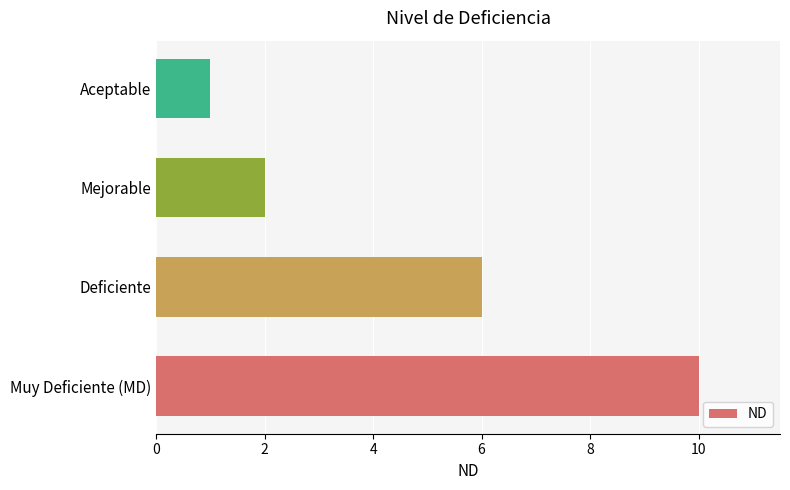

Approximately how many times larger is the value at Mejorable compared to Deficiente?

0.3